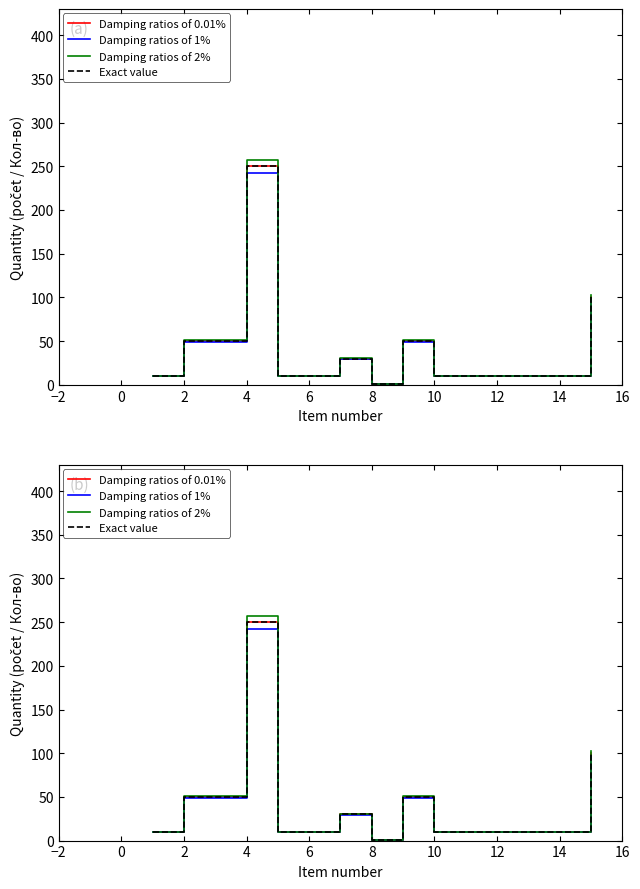

Is the value of Exact value at 12 greater than the value of Damping ratios of 1% at 8?

Yes